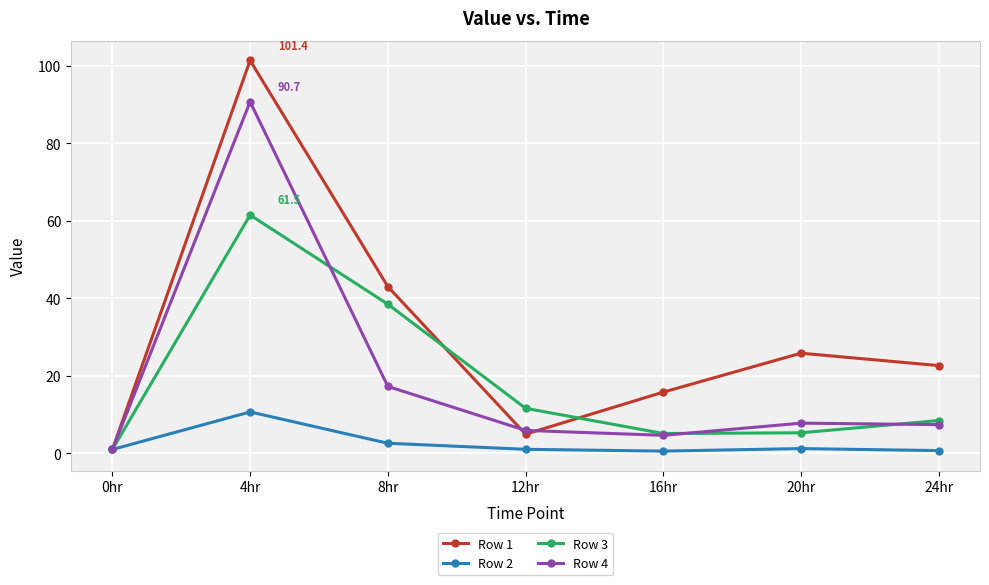

How many lines are shown in the chart?

4